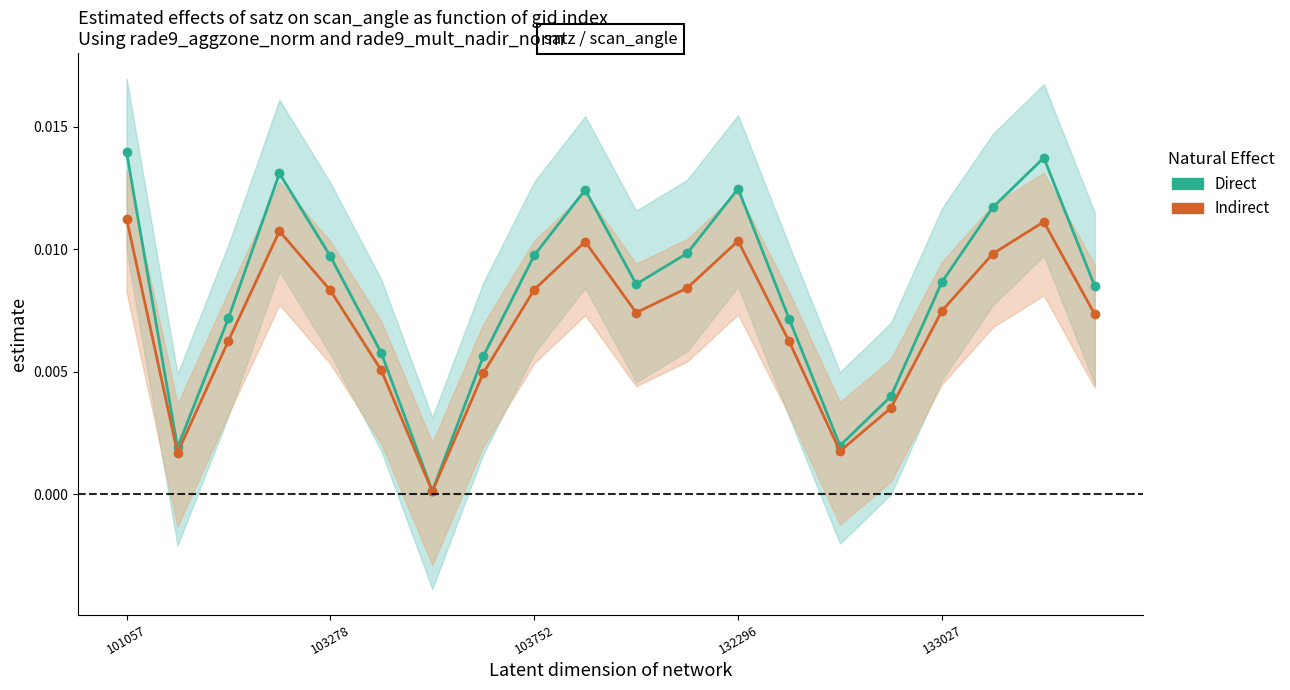

True or false: Direct and Indirect intersect in this chart.

False